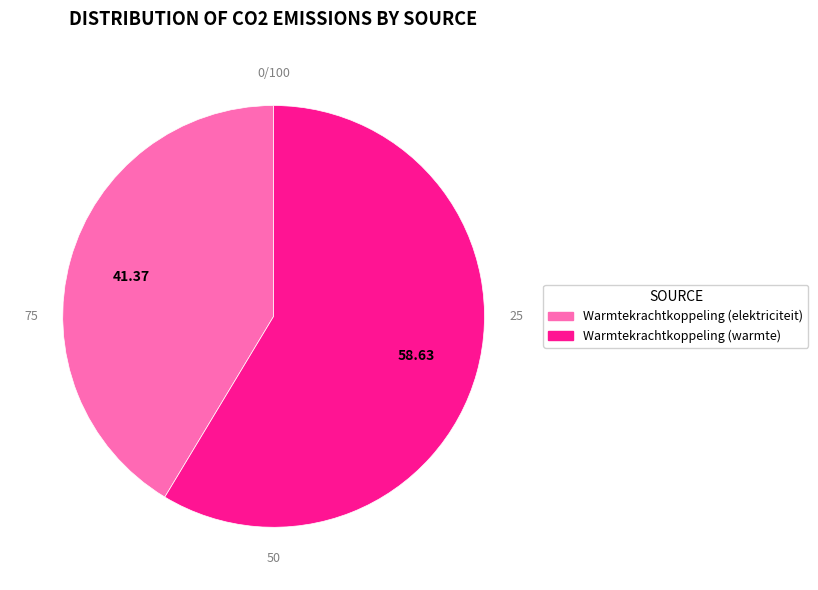

Does any single category account for the majority?

Yes